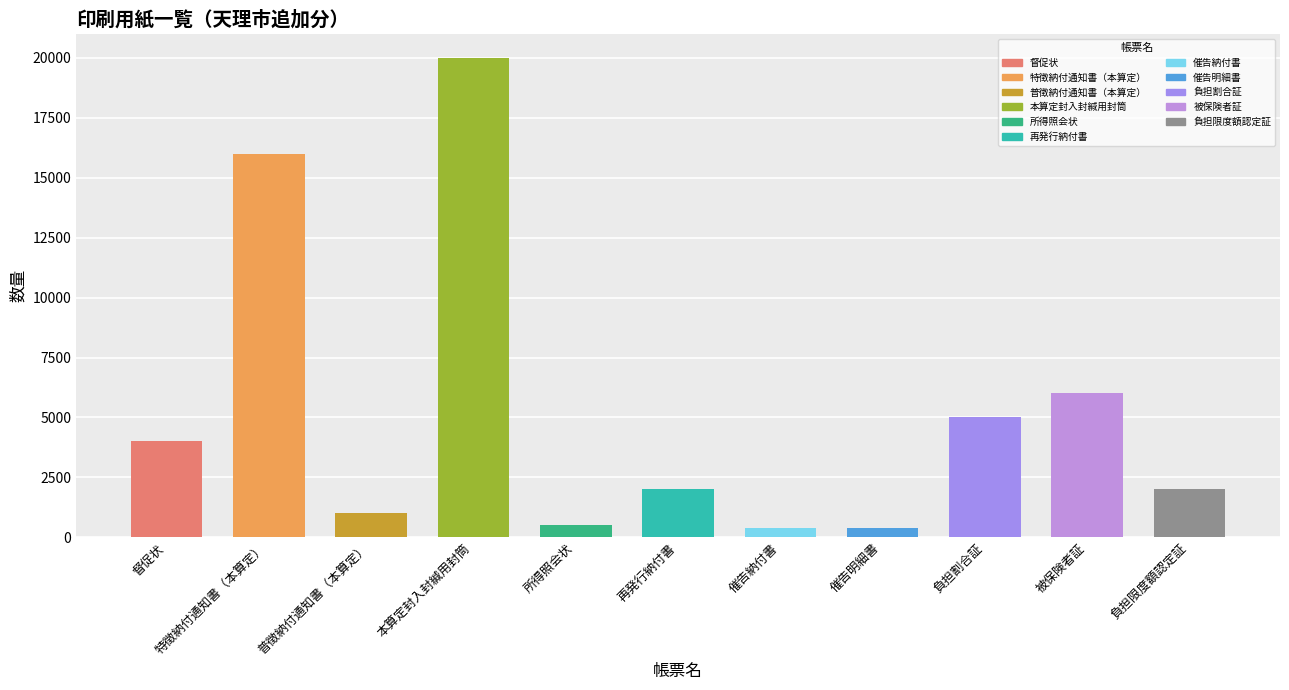

What is the change in value from 督促状 to 特徴納付通知書（本算定）?

+12000